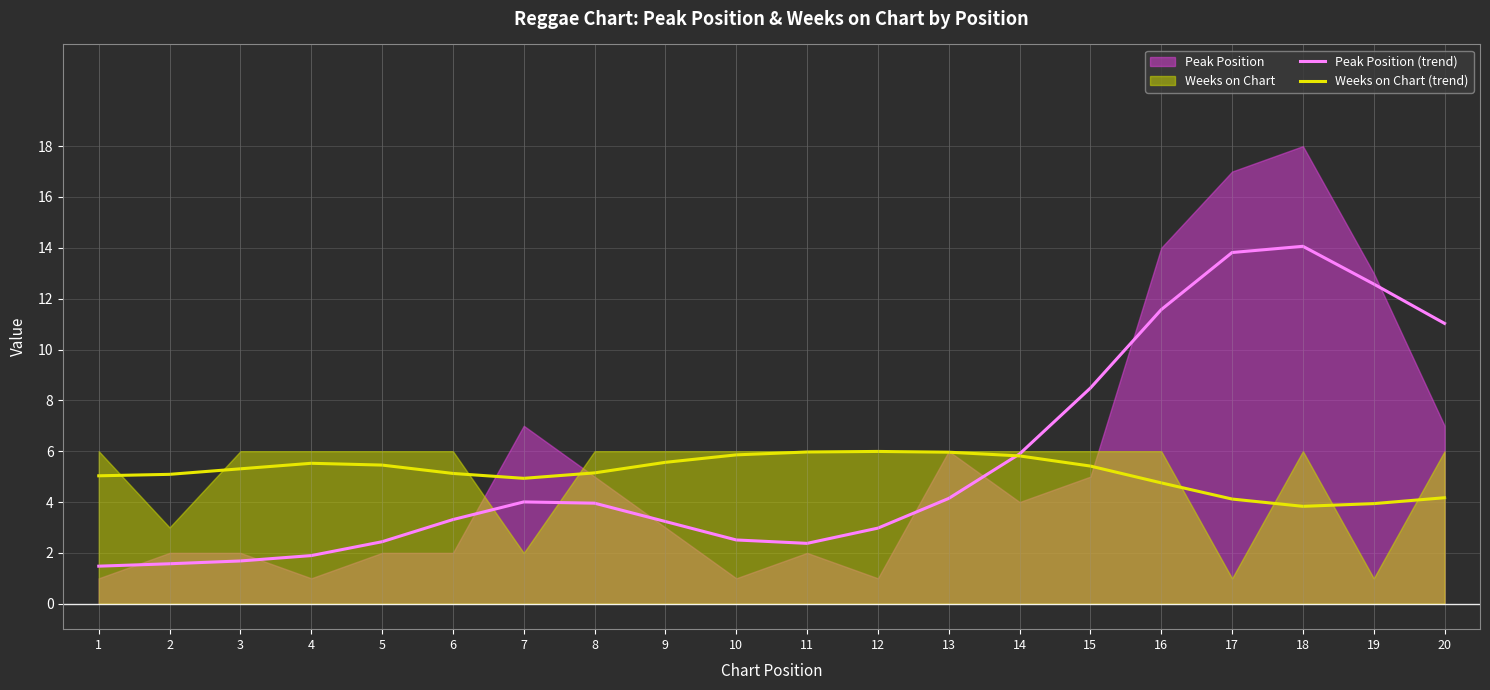

Is it true that Weeks on Chart (trend) equals 6.0 at 11?

True